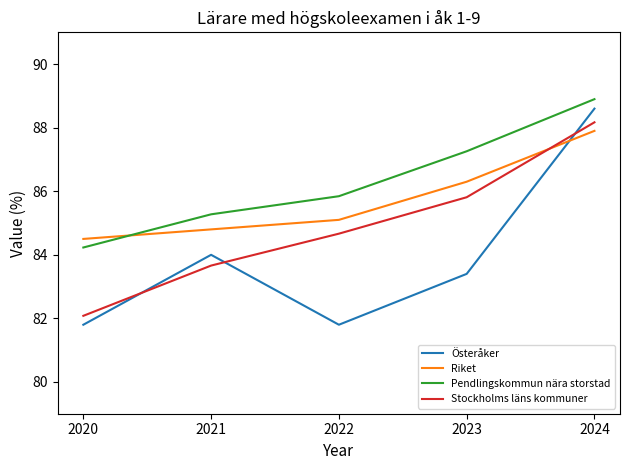

Reading left to right, list all the values displayed in this chart.

Österåker: 81.8	84.0	81.8	83.4	88.6
Riket: 84.5	84.8	85.1	86.3	87.9
Pendlingskommun nära storstad: 84.2	85.3	85.8	87.3	88.9
Stockholms läns kommuner: 82.1	83.7	84.7	85.8	88.2